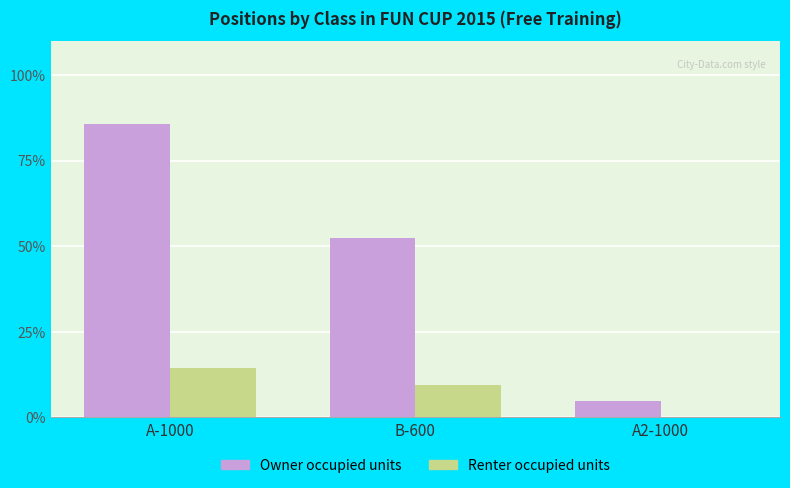

What is the average value of the Renter occupied units series?

7.9